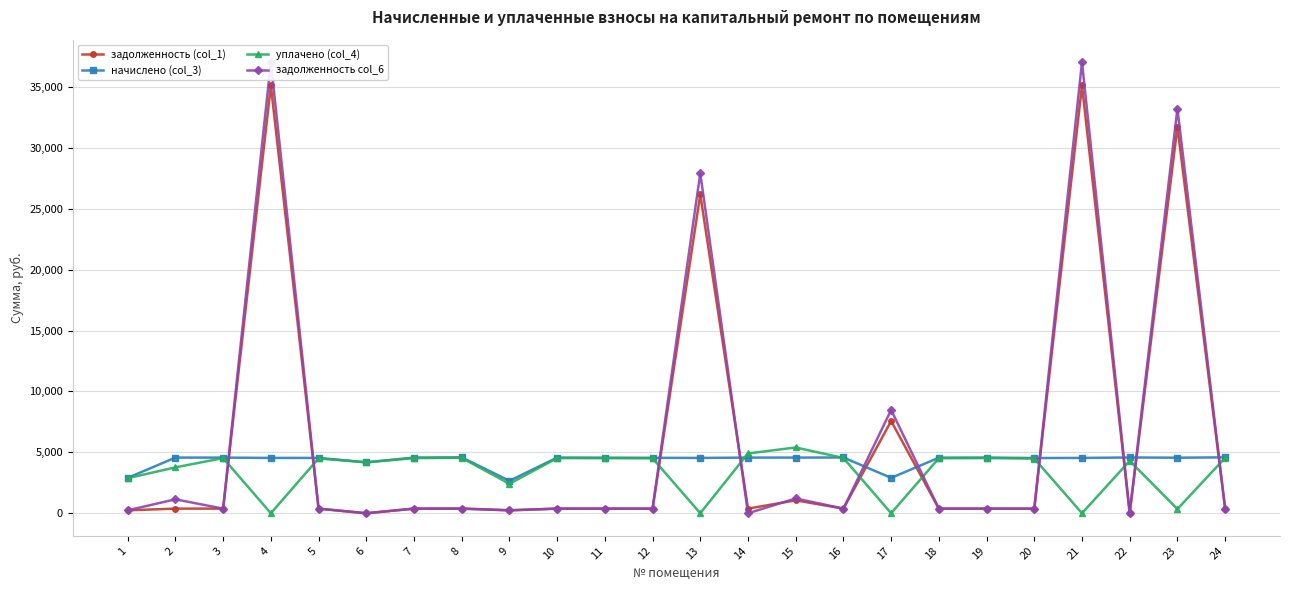

What value does the задолженность col_6 series have at 22?

53.2